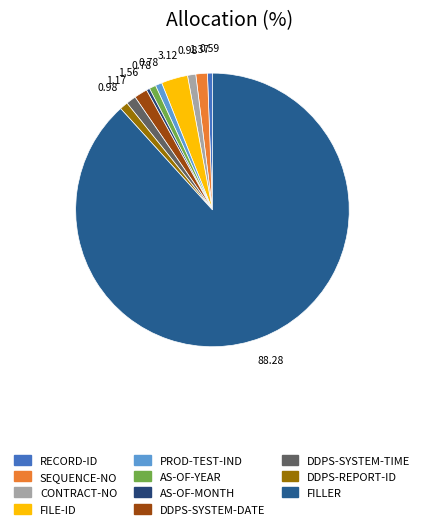

How many segments does this pie chart have?

11